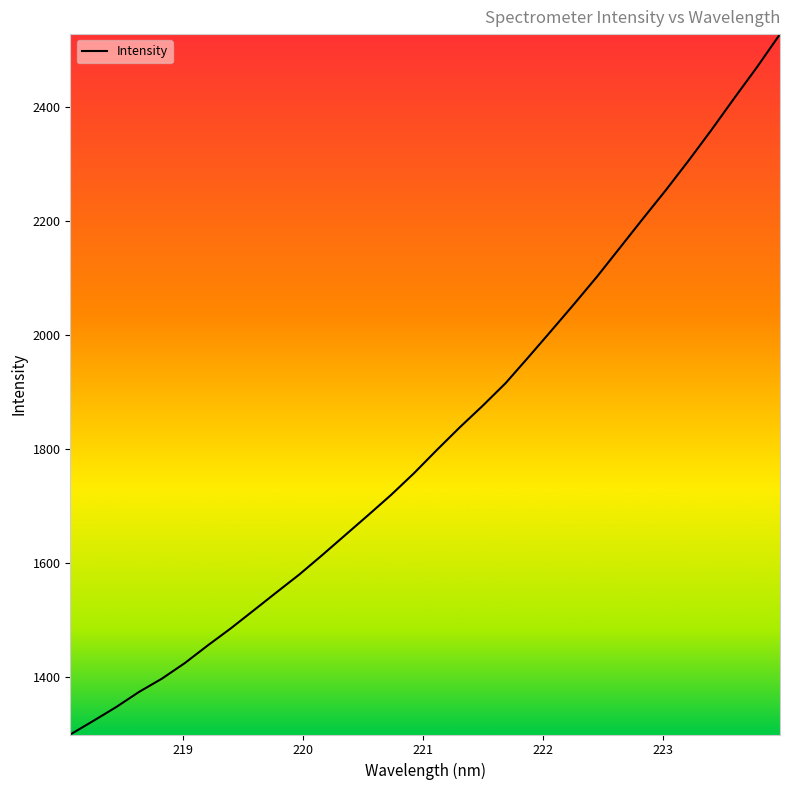

What is the difference between the maximum and minimum values?

1229.1